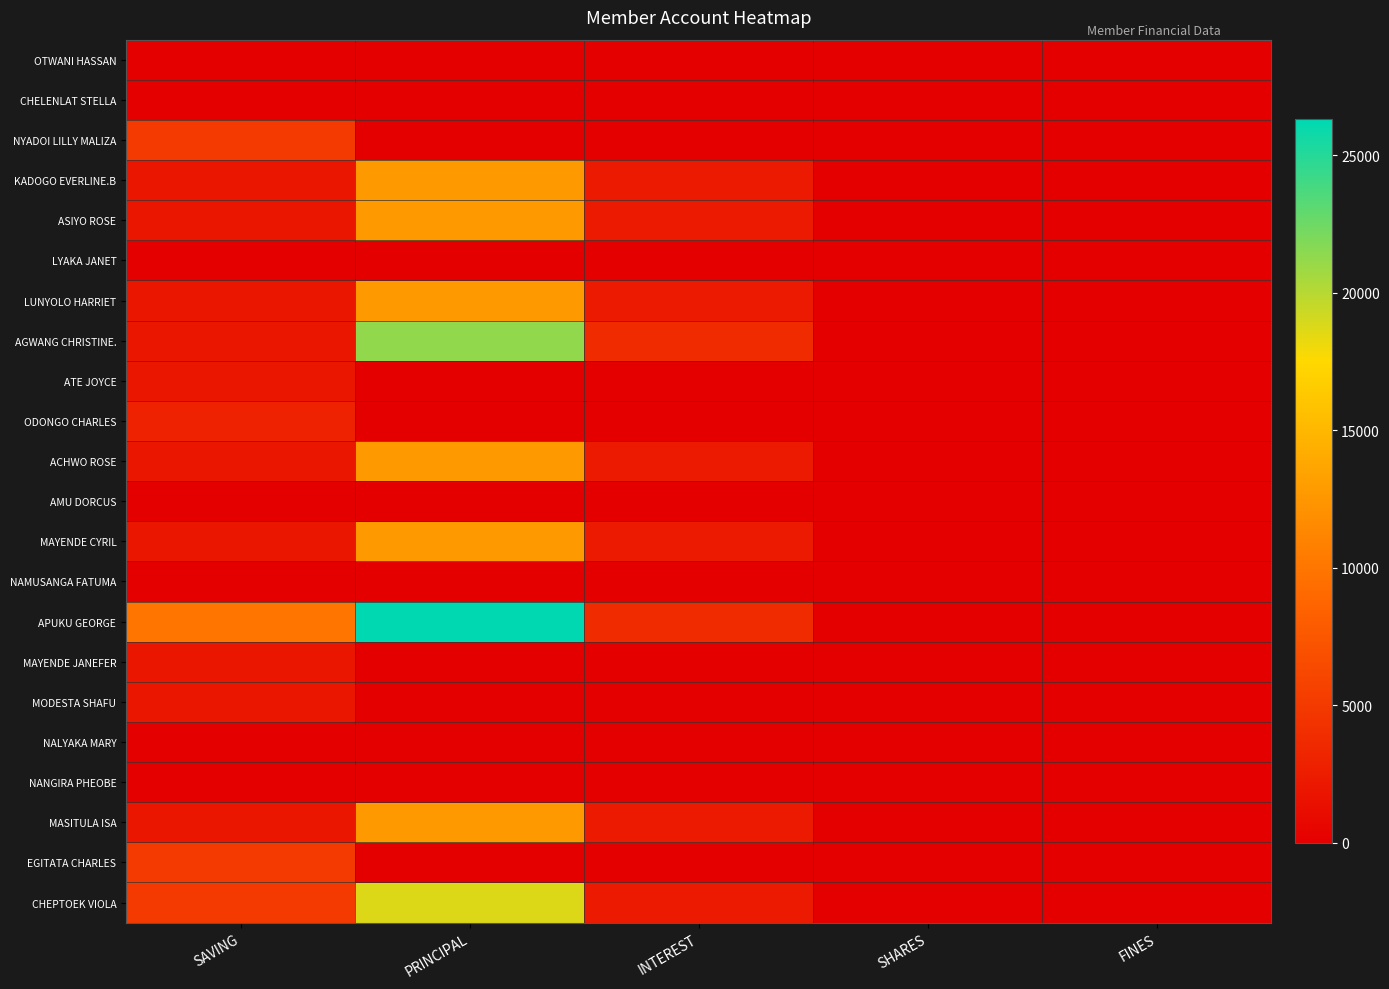

What is the greatest value displayed?

26300